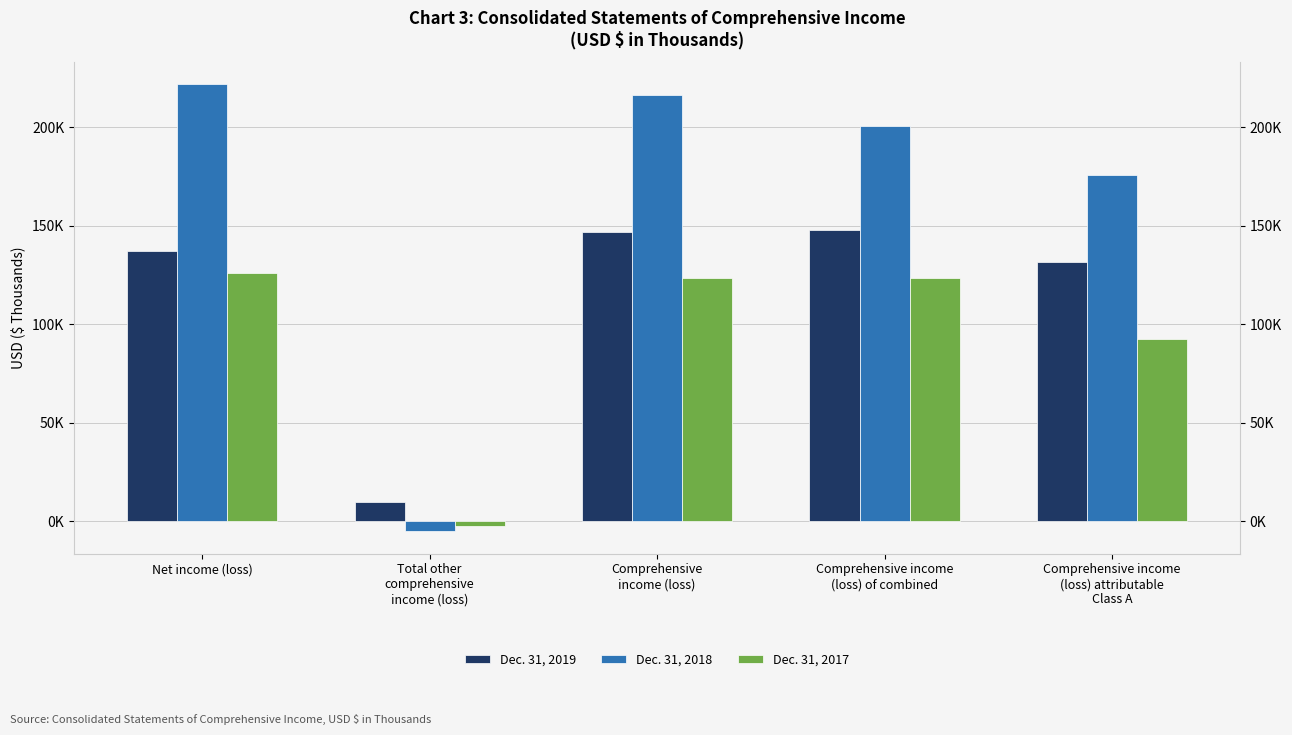

True or false: Dec. 31, 2017 has a value of -2220 at Total other
comprehensive
income (loss).

True